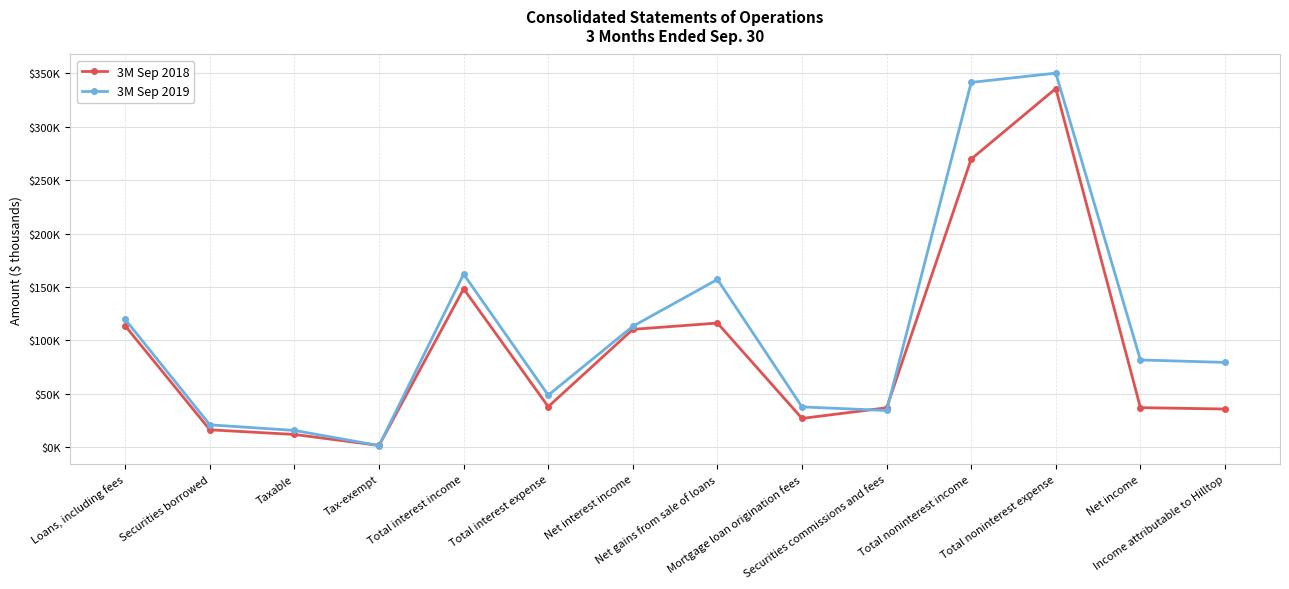

What are all the series names shown in the legend?

3M Sep 2018, 3M Sep 2019